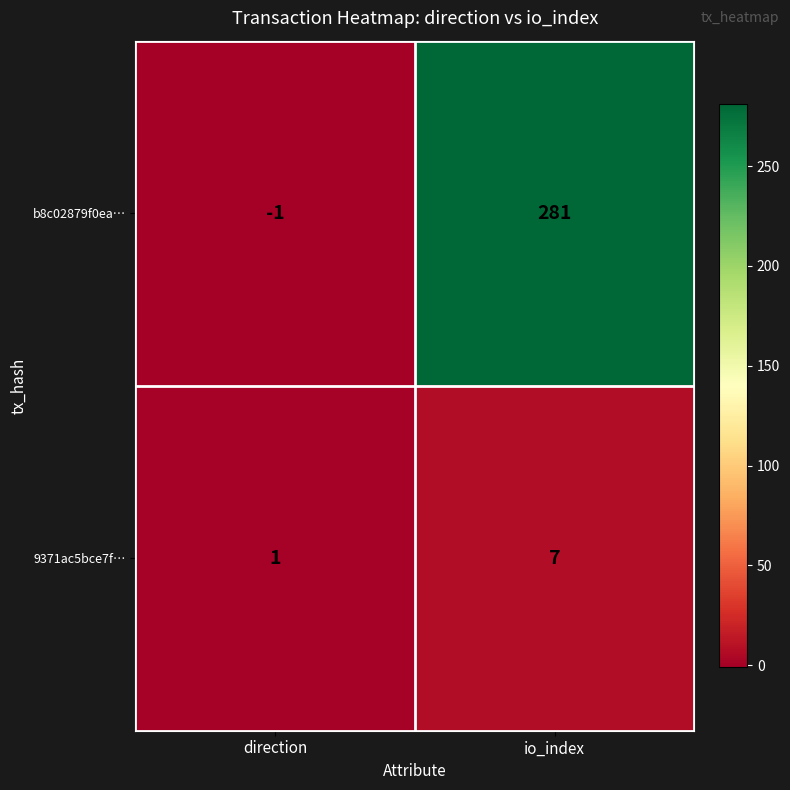

The b8c02879f0ea… series shows 0 at direction. True or false?

False